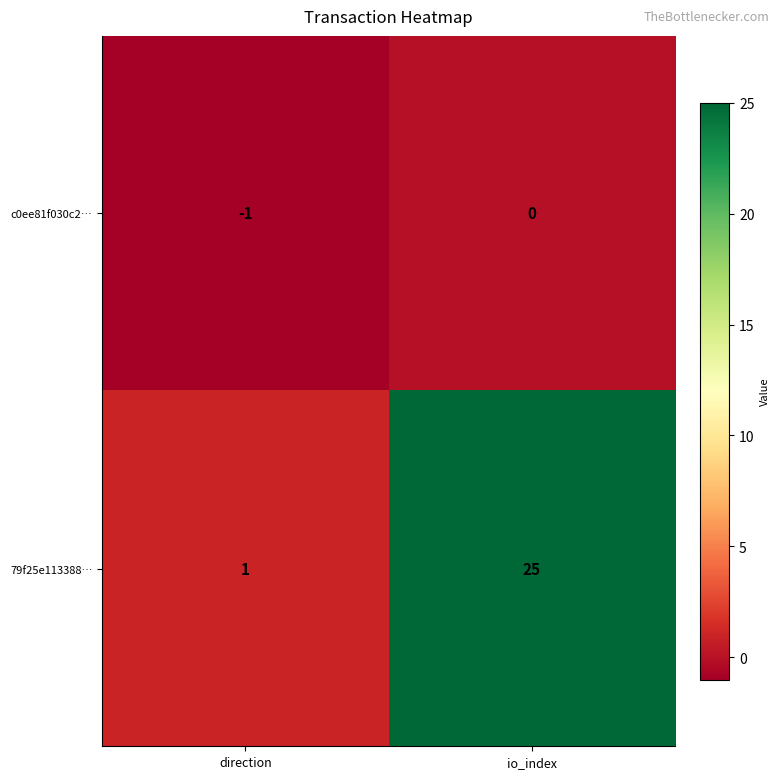

Rank the series at direction from lowest to highest value.

c0ee81f030c2…, 79f25e113388…